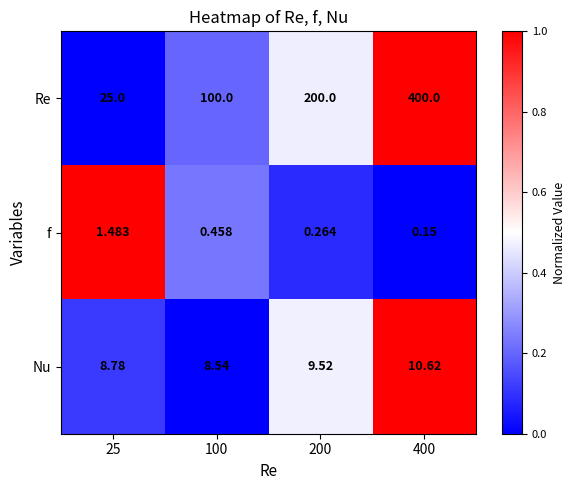

At 200, list the series in order from largest to smallest.

Re, Nu, f